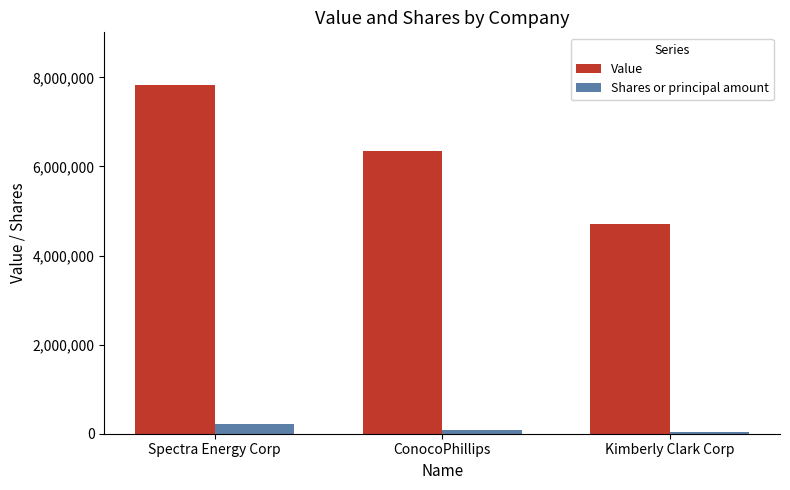

Which label corresponds to the largest value in the chart?

Spectra Energy Corp